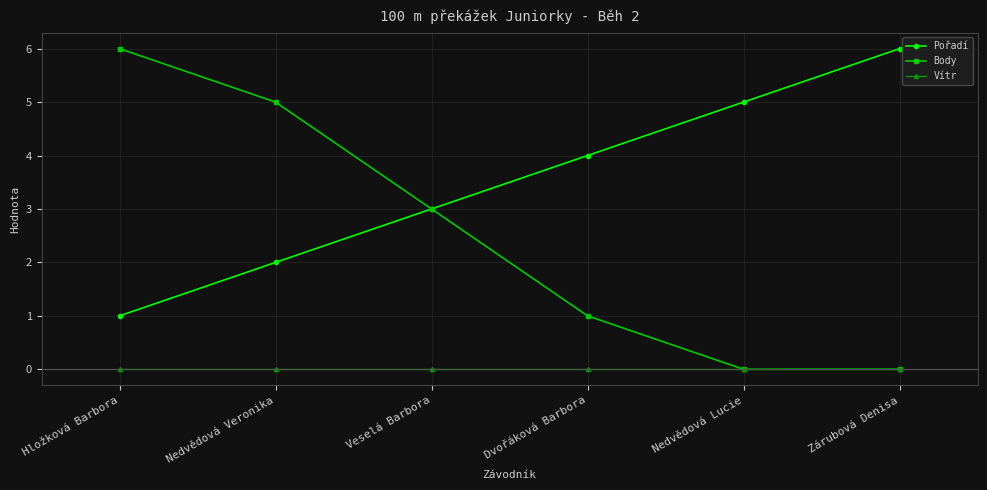

Which category has the highest value in the Pořadí series?

Zárubová Denisa